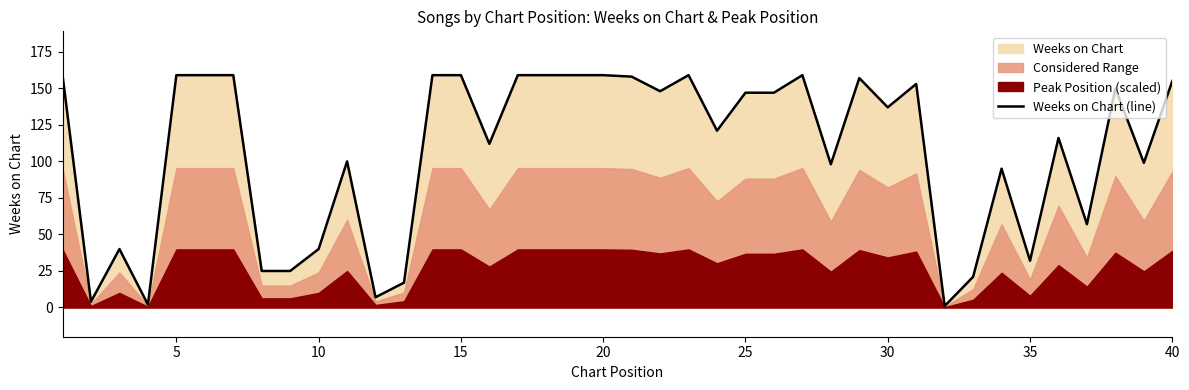

True or false: the data has more than 2 interior local peaks.

True